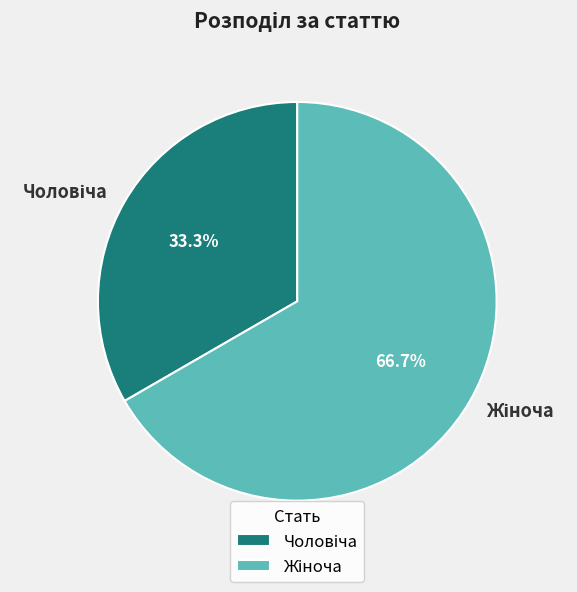

Is there a majority slice in this chart?

Yes